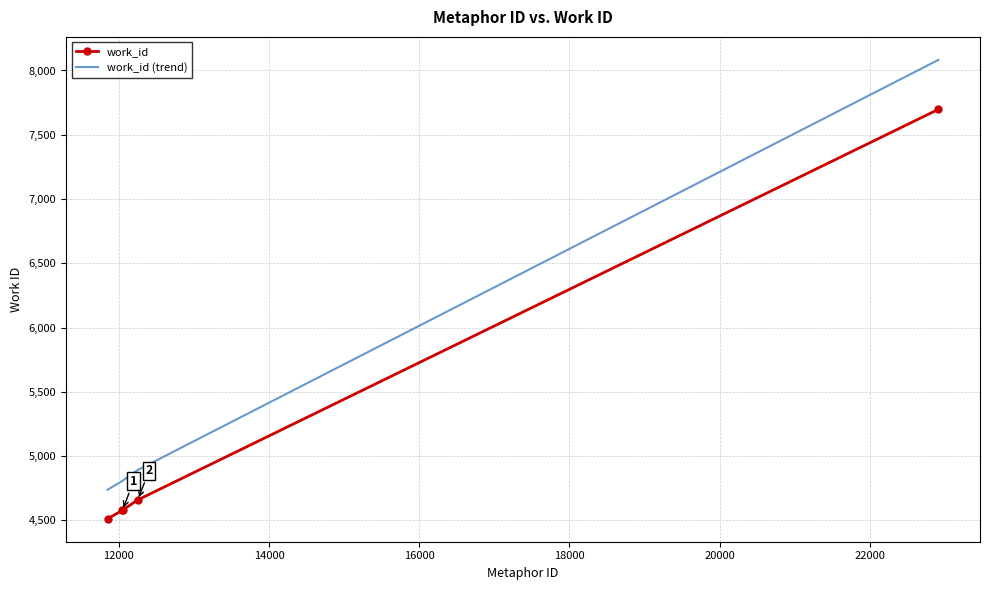

List the series in order of their overall mean, highest first.

work_id (trend), work_id